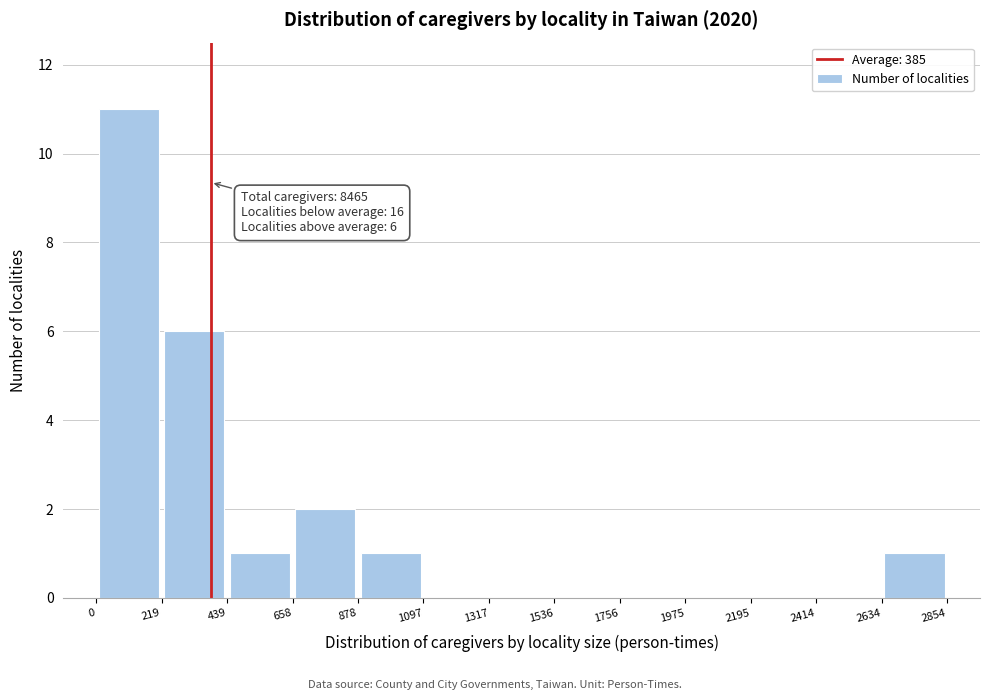

Over which range of the x-axis is the bar tallest?

0 to 219